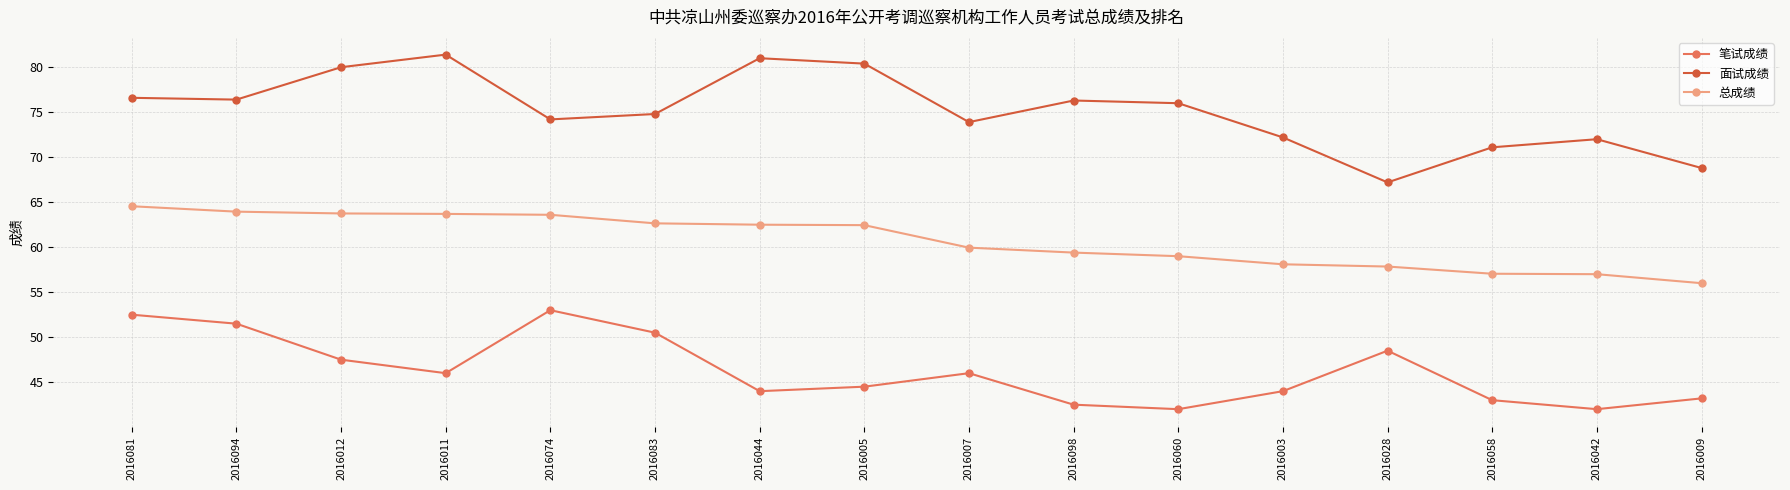

The value of 笔试成绩 at 2016060 is 42.0. True or false?

True